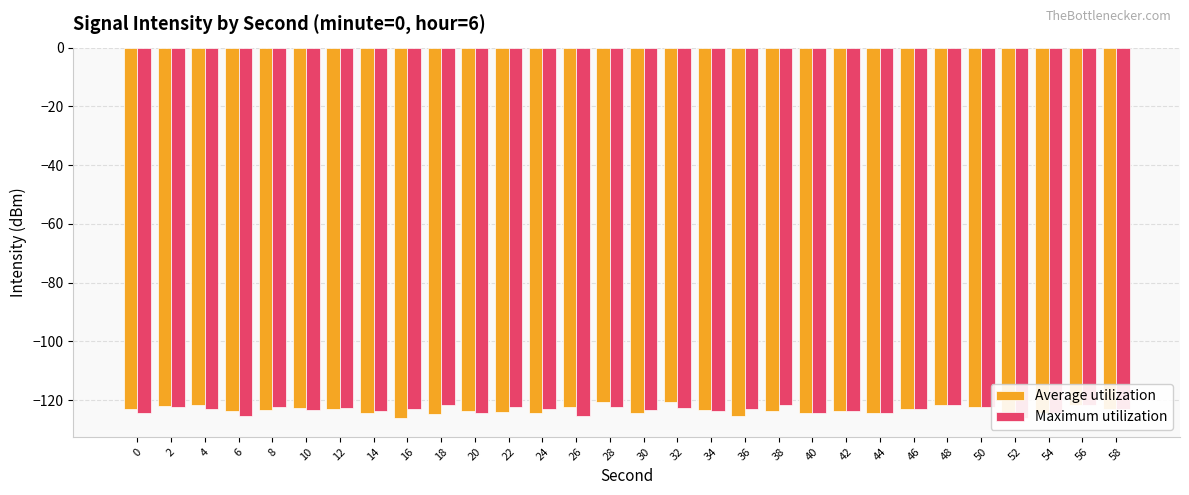

Which series has the largest range (max minus min)?

Average utilization